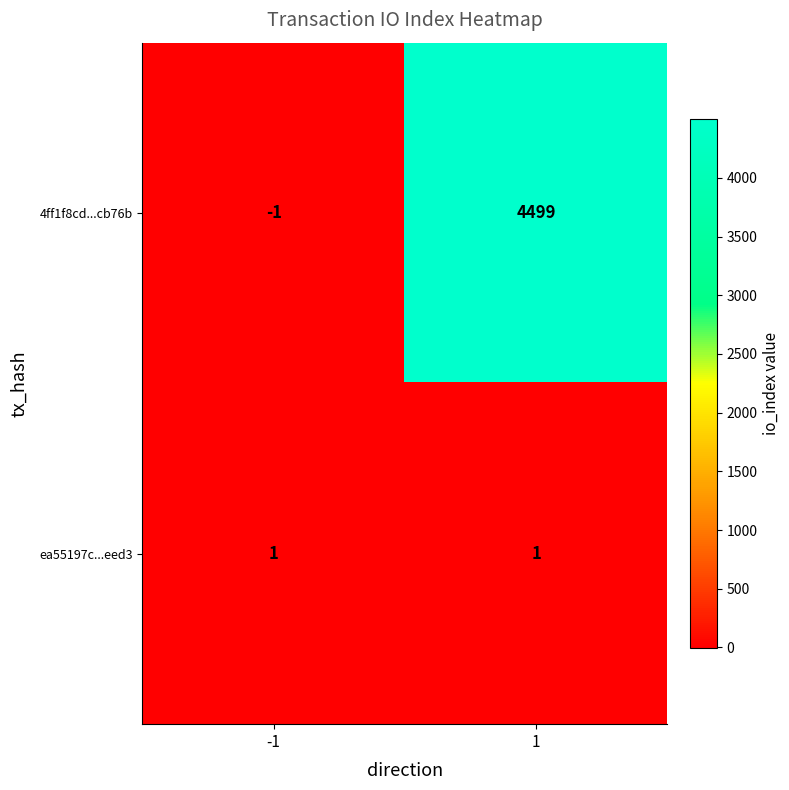

Between -1 and 1, which series saw the biggest shift?

4ff1f8cd...cb76b